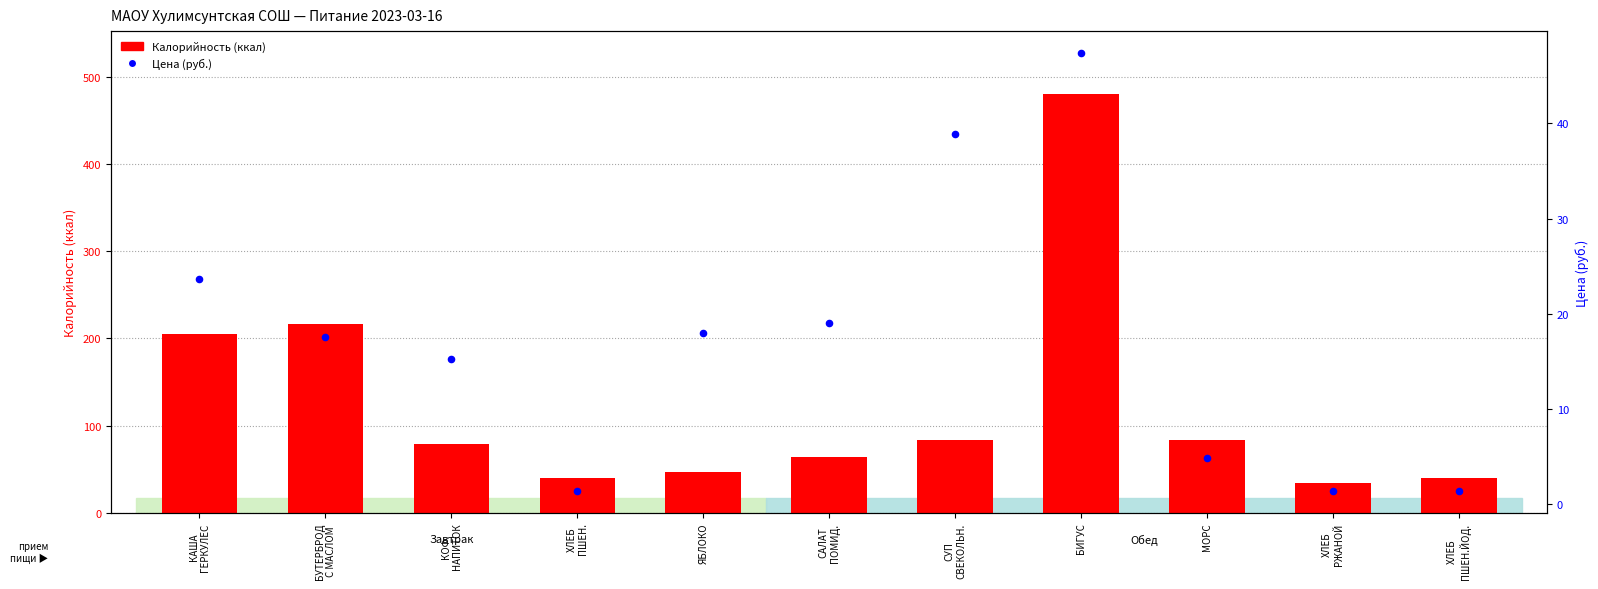

Which series contains the highest Y value?

Калорийность